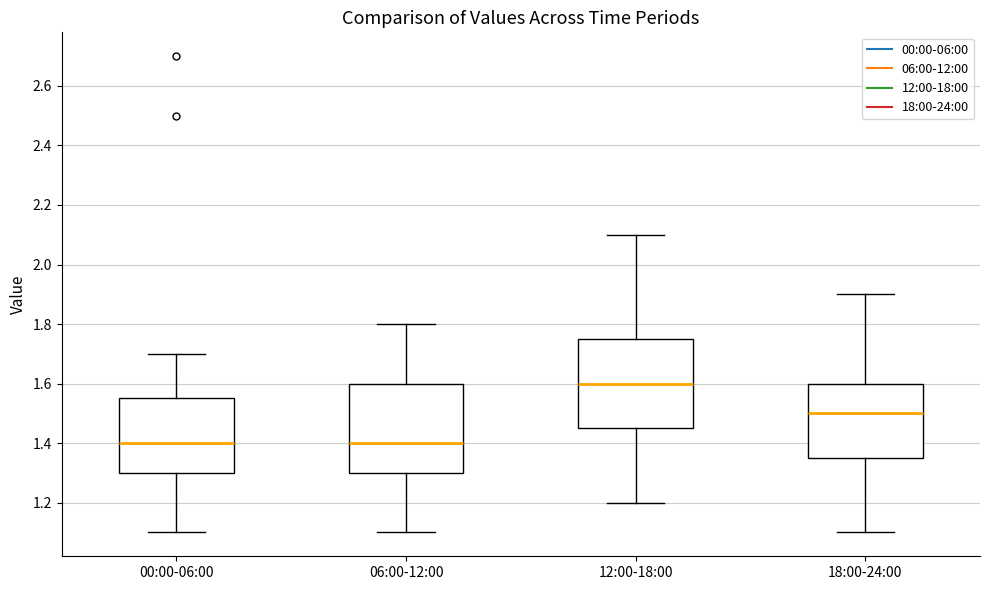

Reading left to right, transcribe this box plot: for each box, give where its median line is, the range the box spans, and where its two whiskers end, as read against the y-axis. The values are not printed on the chart, so give them approximately, as read against the axis.

00:00-06:00: median 1.40, box 1.30 to 1.56, whiskers 1.10 to 1.70
06:00-12:00: median 1.40, box 1.30 to 1.60, whiskers 1.10 to 1.80
12:00-18:00: median 1.60, box 1.46 to 1.76, whiskers 1.20 to 2.10
18:00-24:00: median 1.50, box 1.36 to 1.60, whiskers 1.10 to 1.90